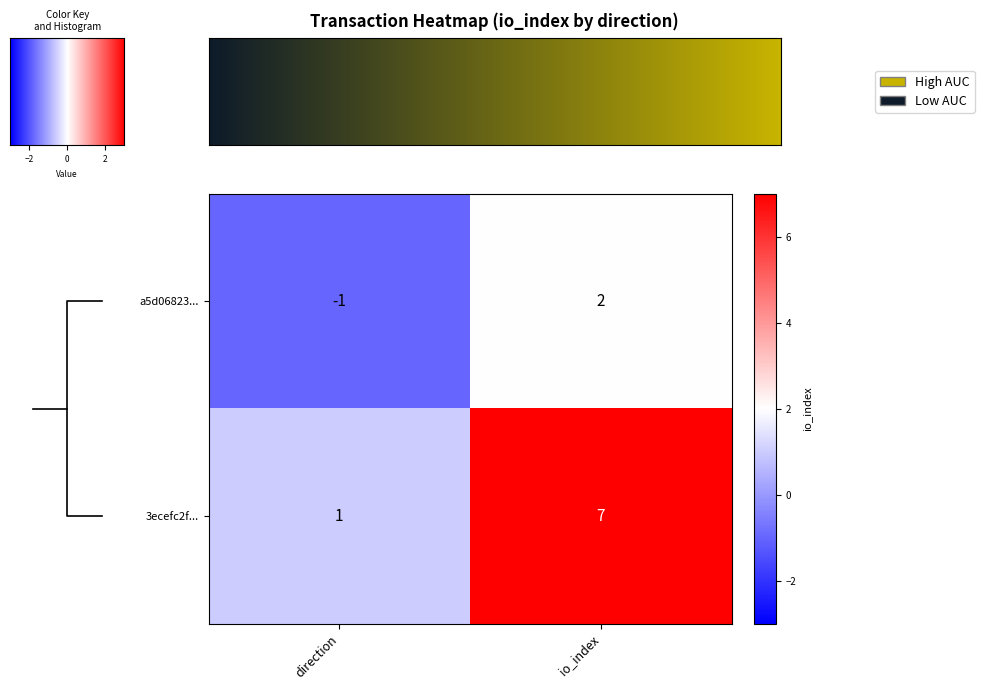

Reading left to right, extract all data points from this chart.

a5d06823...: direction=-1	io_index=2
3ecefc2f...: direction=1	io_index=7